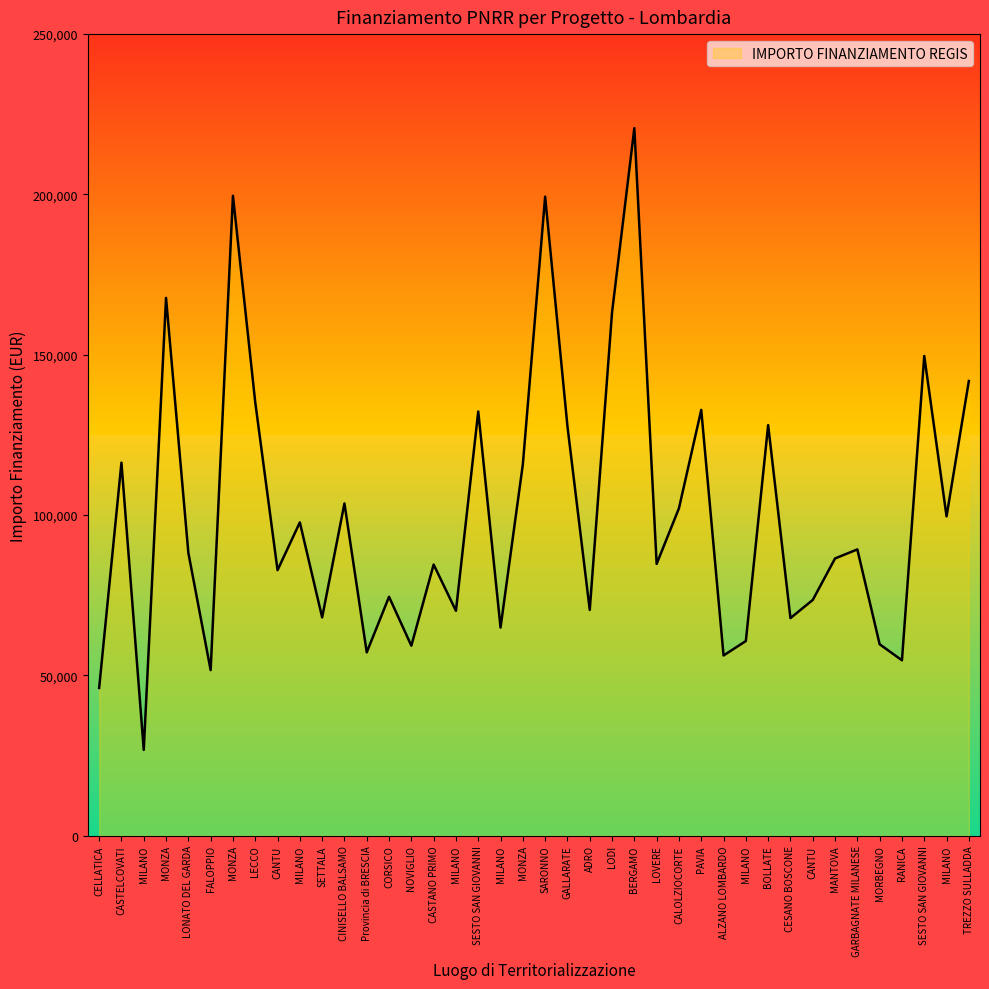

True or false: the data has more than 0 interior local peaks.

True